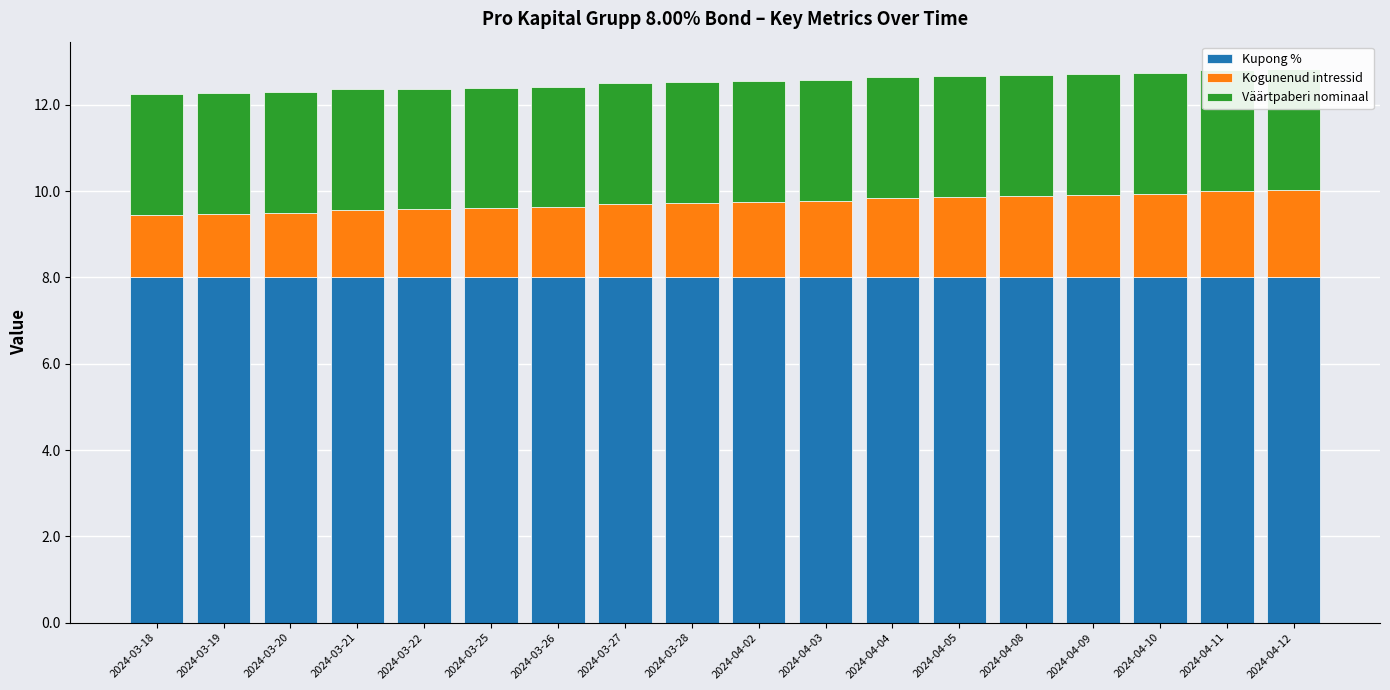

List the series in order of their overall mean, highest first.

Kupong %, Väärtpaberi nominaal, Kogunenud intressid